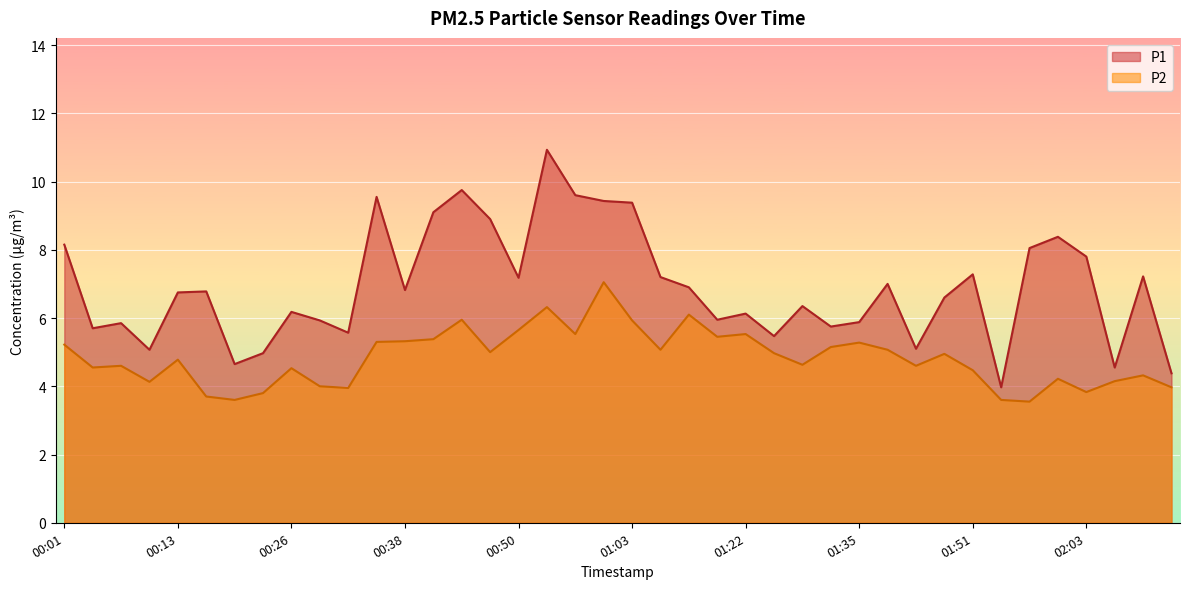

Between 02:12 and 00:07, which is larger?

02:12